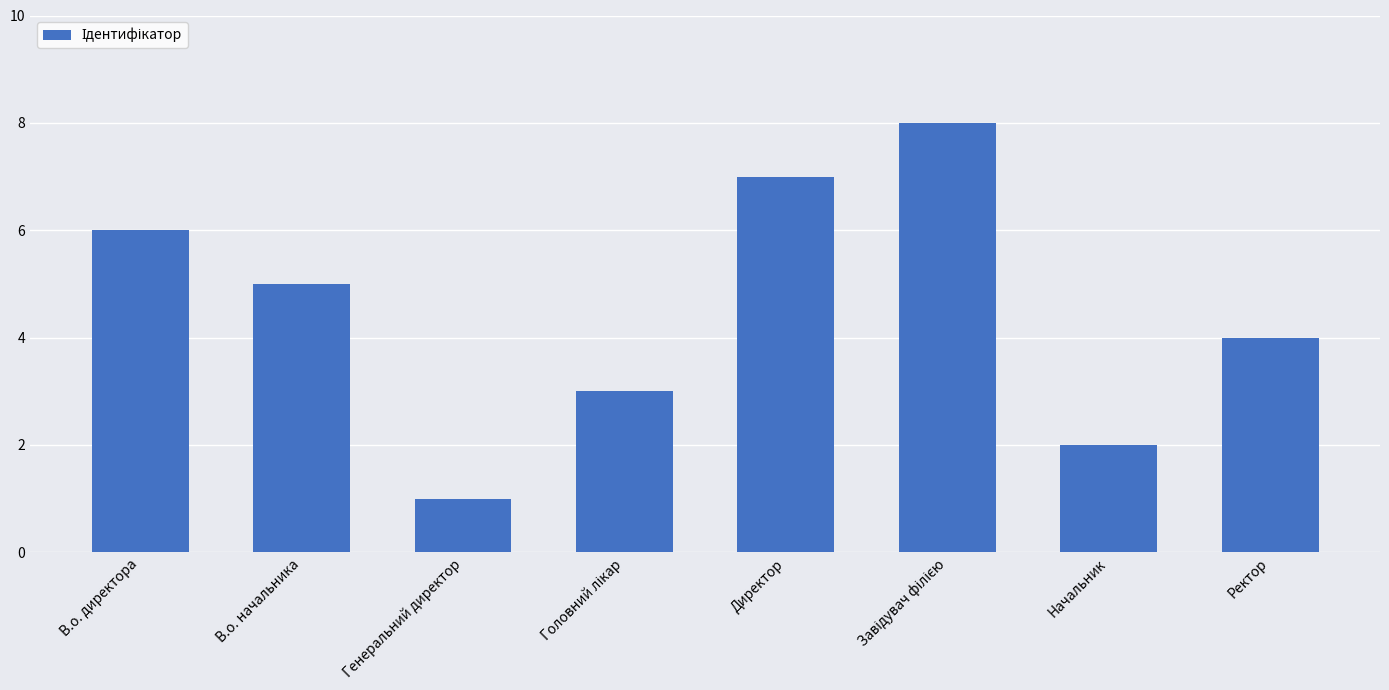

What is the sum of the values at Генеральний директор and Ректор?

5